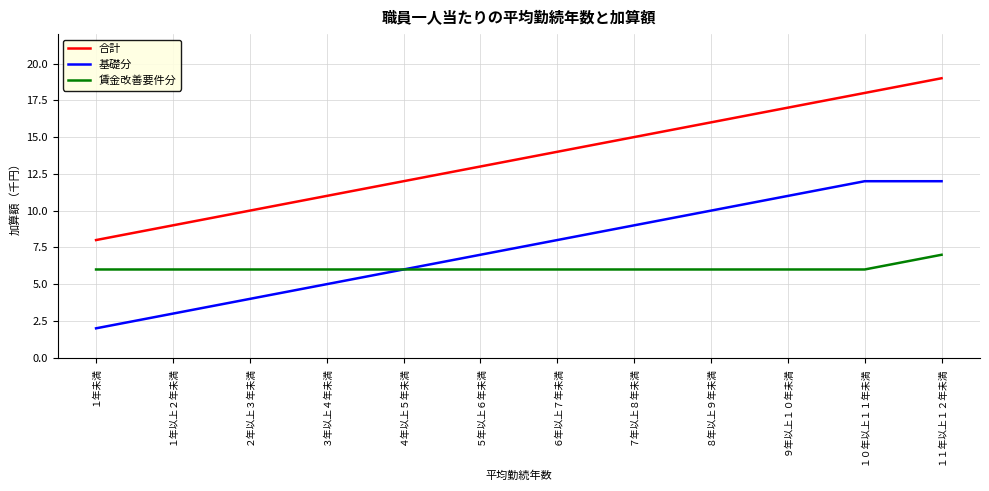

Is the value of 賃金改善要件分 at １年以上２年未満 greater than the value of 基礎分 at ２年以上３年未満?

Yes